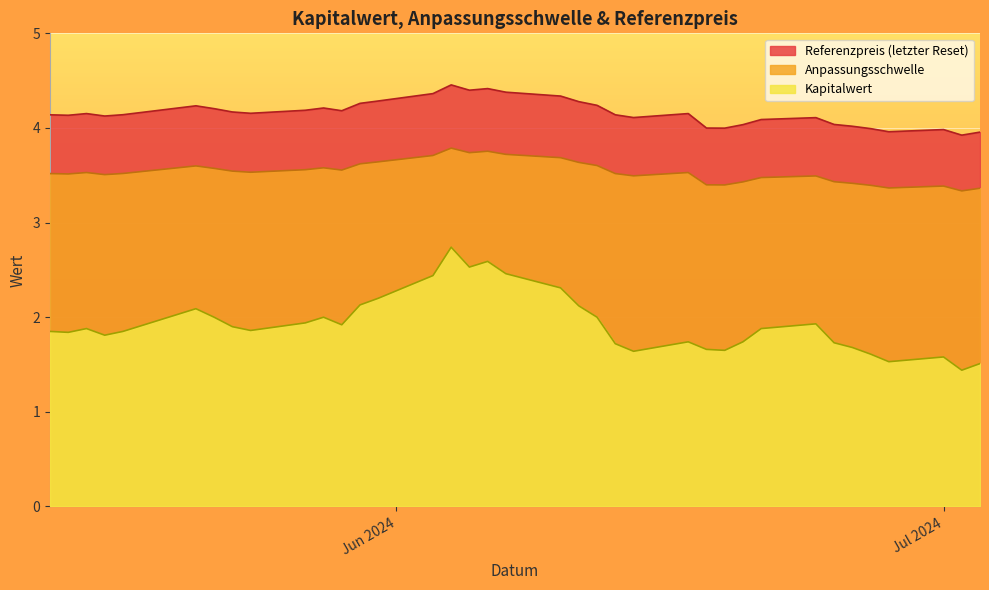

The value of Anpassungsschwelle at 2024-05-14 is 3.5. True or false?

True